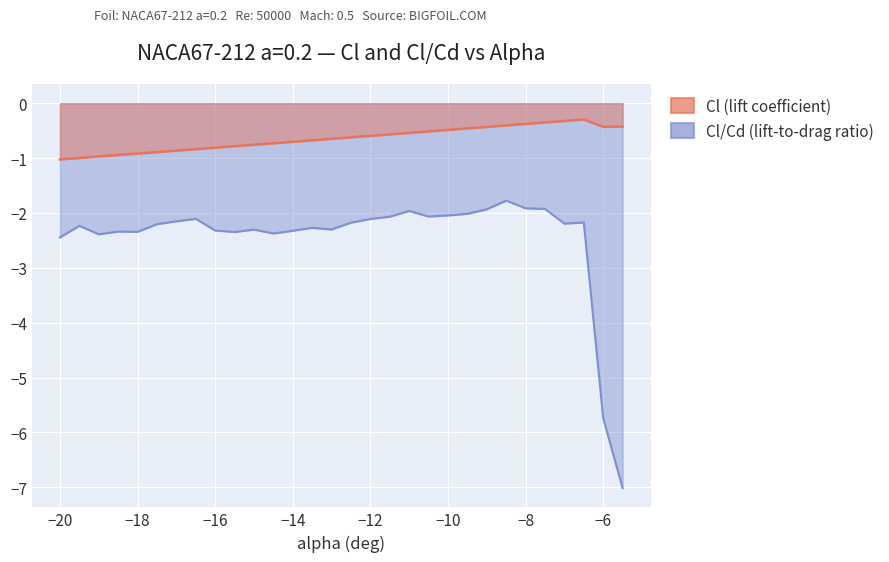

What is the sum of the Cl values at -14 and -8?

-1.1